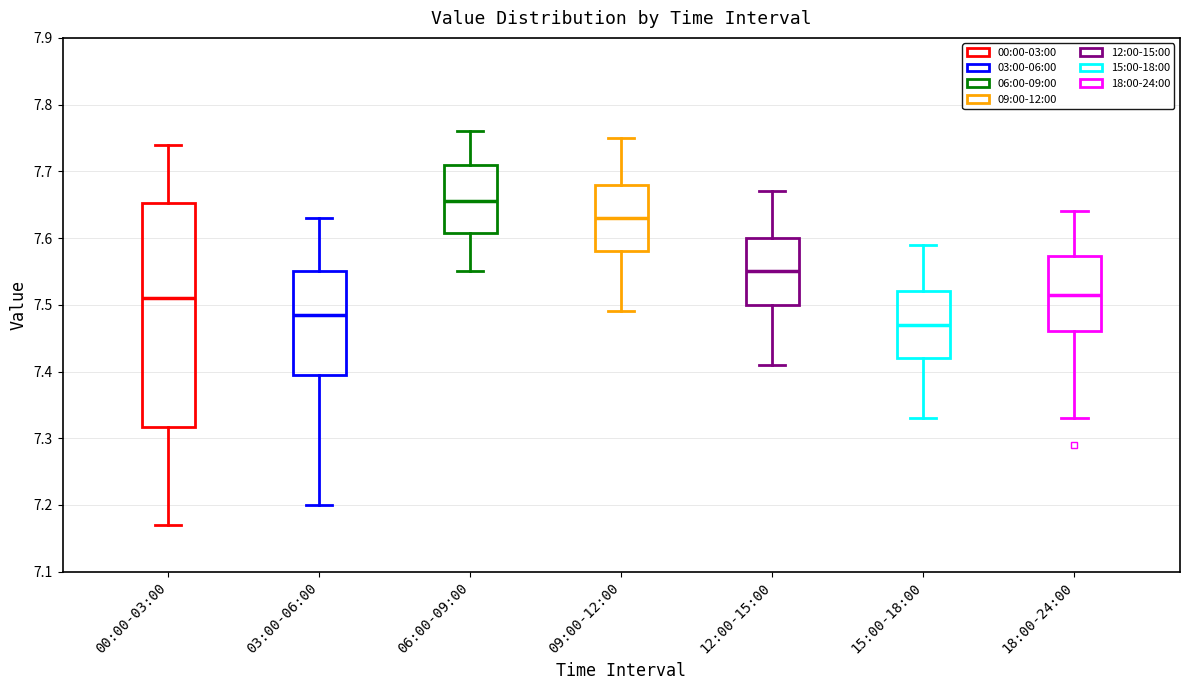

Which box is the tallest, from its lower edge to its upper edge?

00:00-03:00